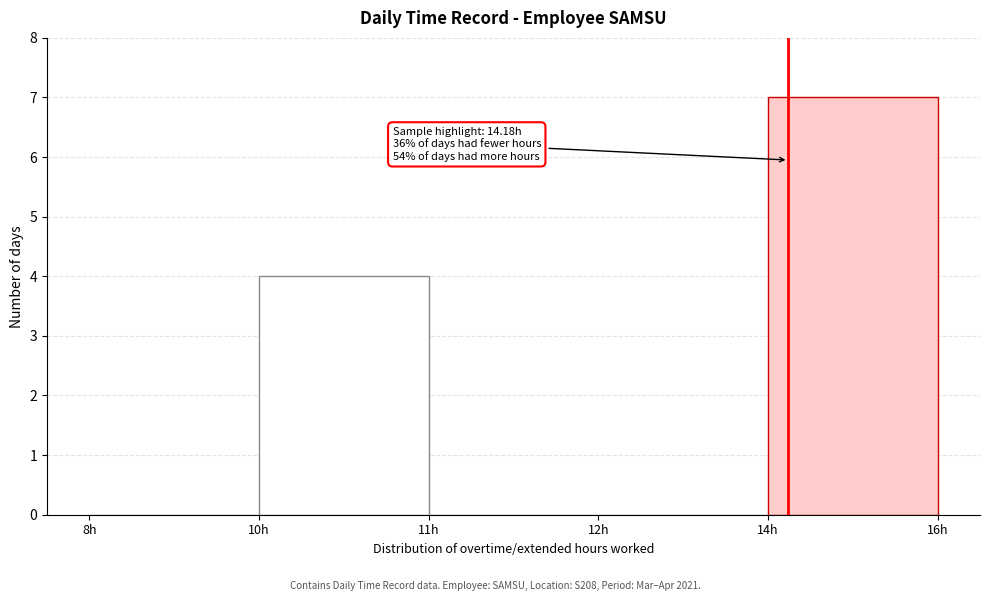

Reading left to right, what are all the values shown in this chart?

8h=0	10h=4	11h=0	12h=0	14h=7